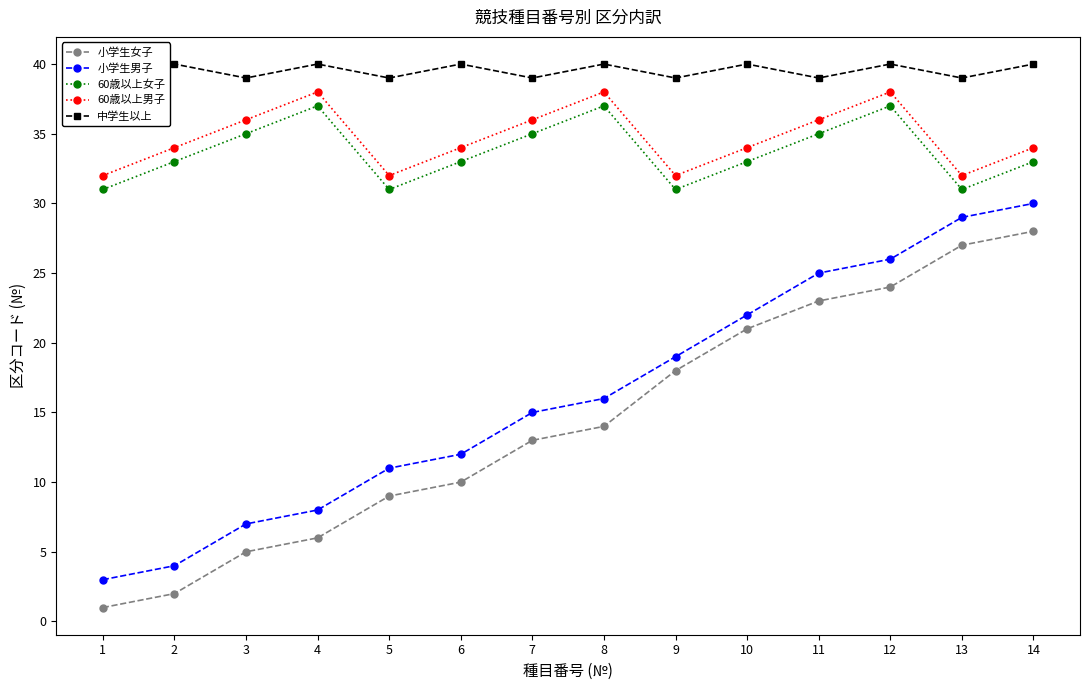

What is the total value across all series at 3?

122